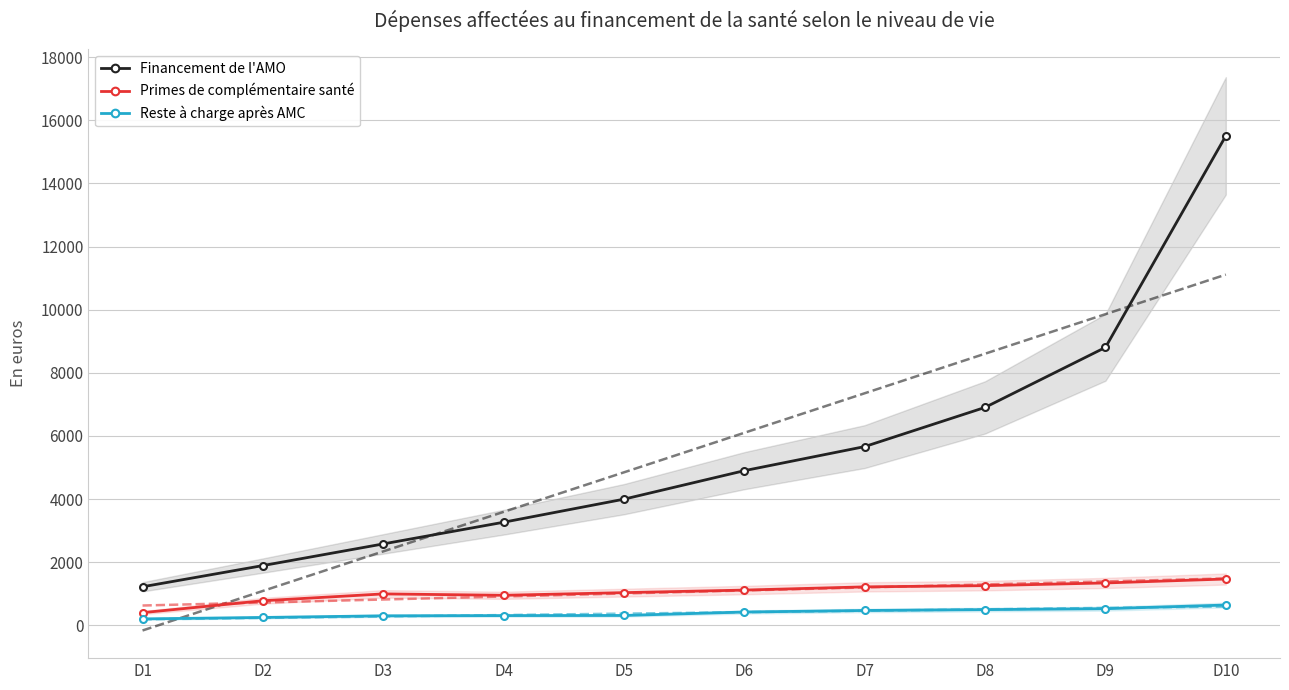

Between D8 and D4, which is larger?

D8